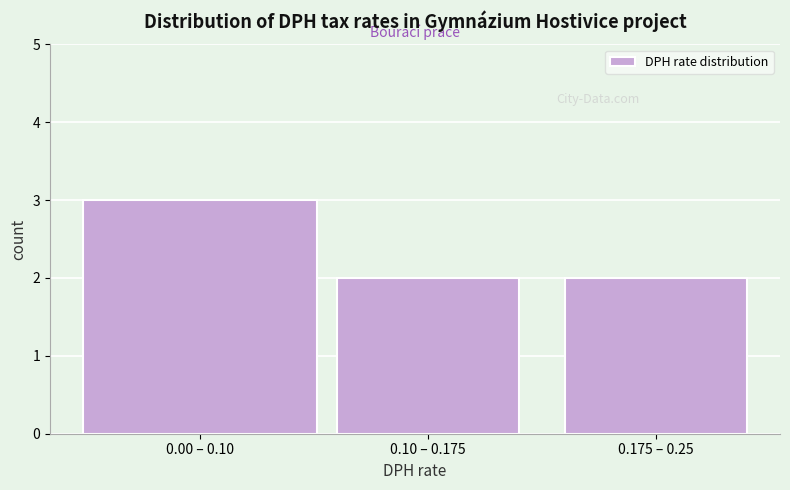

Reading left to right, list all the values displayed in this chart.

3	2	2